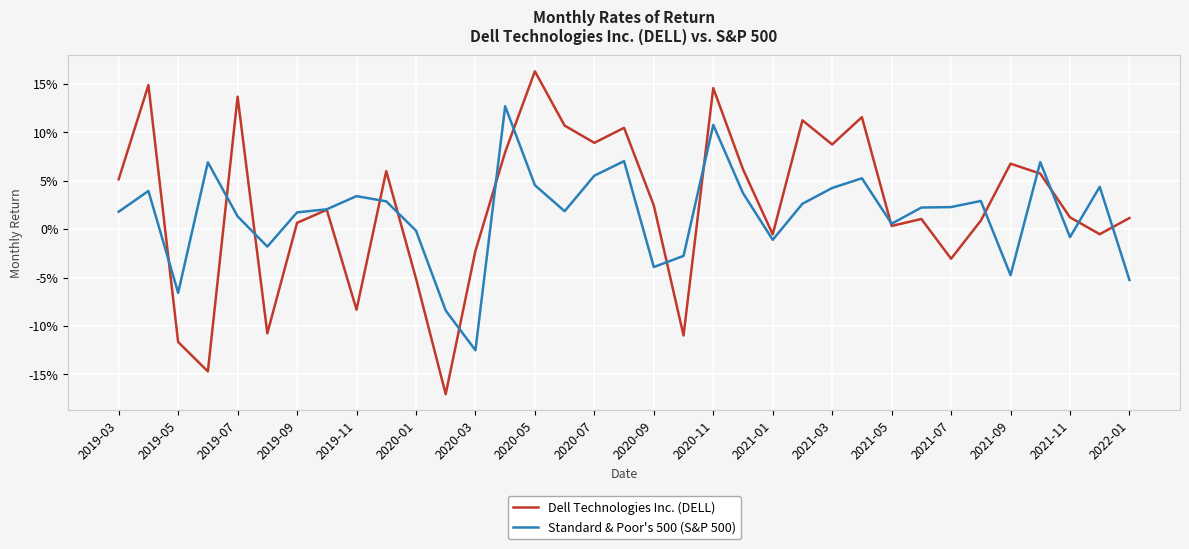

Does the chart have visible grid lines?

Yes